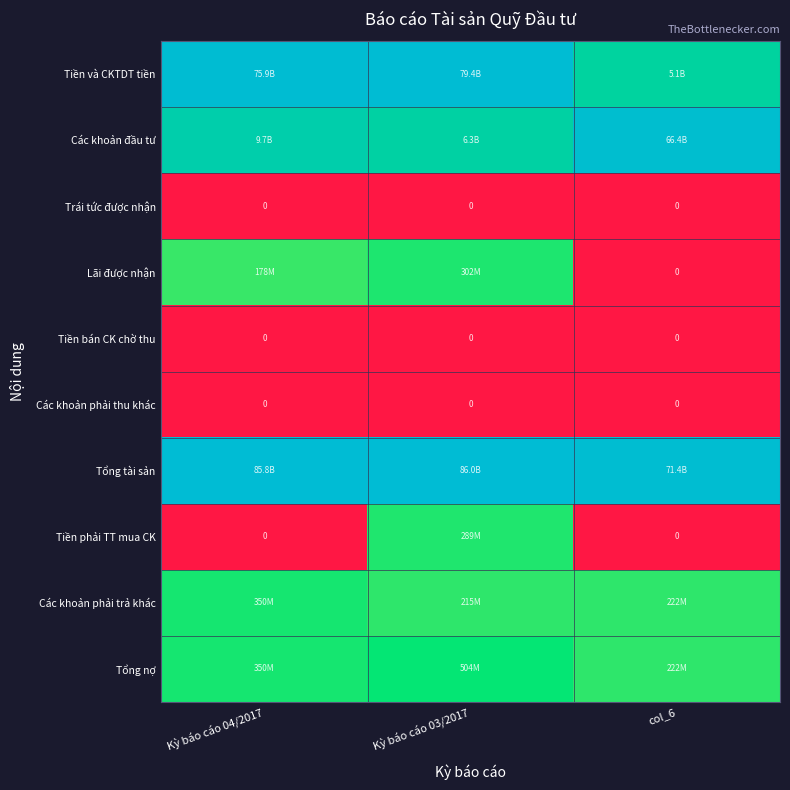

Rank the series at Kỳ báo cáo 03/2017 from lowest to highest value.

Trái tức được nhận, Tiền bán CK chờ thu, Các khoản phải thu khác, Các khoản phải trả khác, Tiền phải TT mua CK, Lãi được nhận, Tổng nợ, Các khoản đầu tư, Tiền và CKTDT tiền, Tổng tài sản